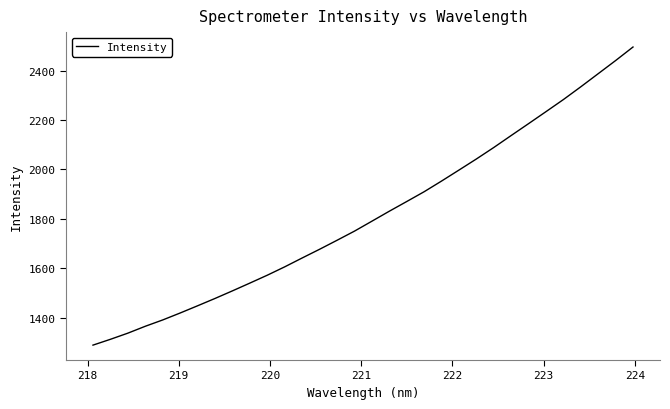

What is the greatest value displayed?

2495.4